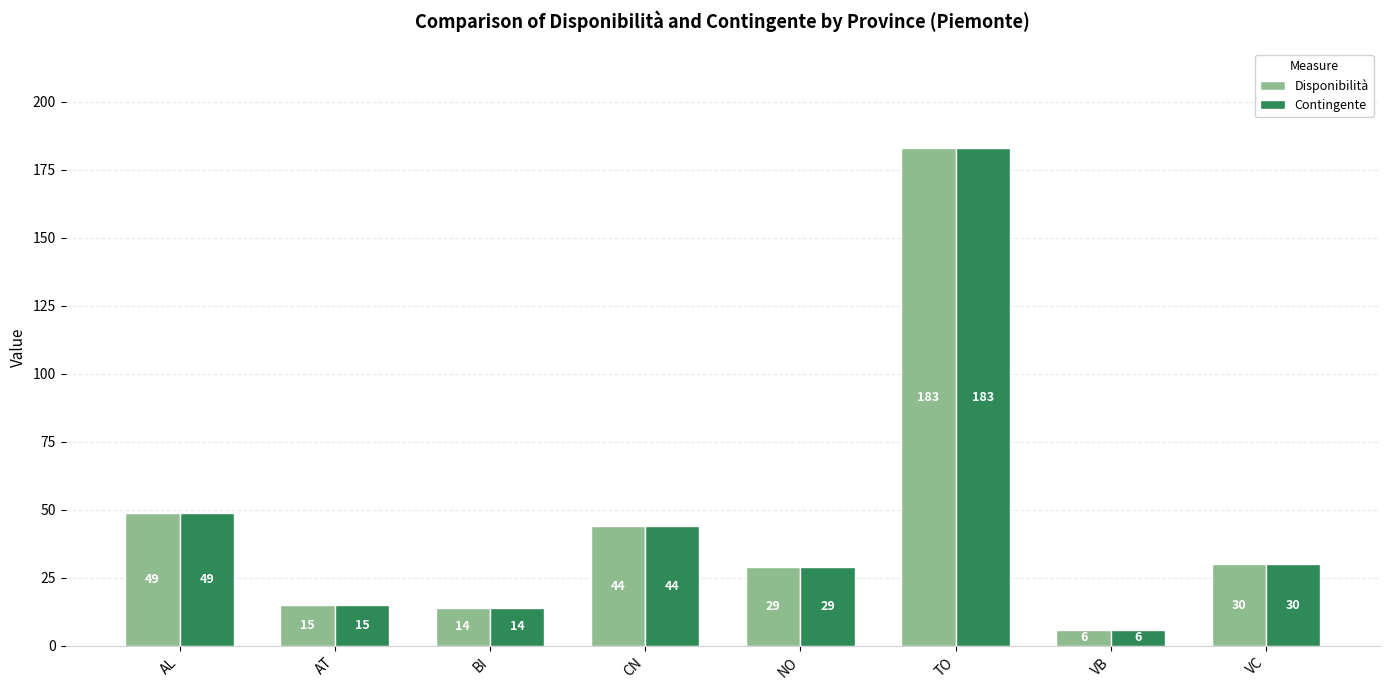

The Disponibilità series shows 44 at CN. True or false?

True